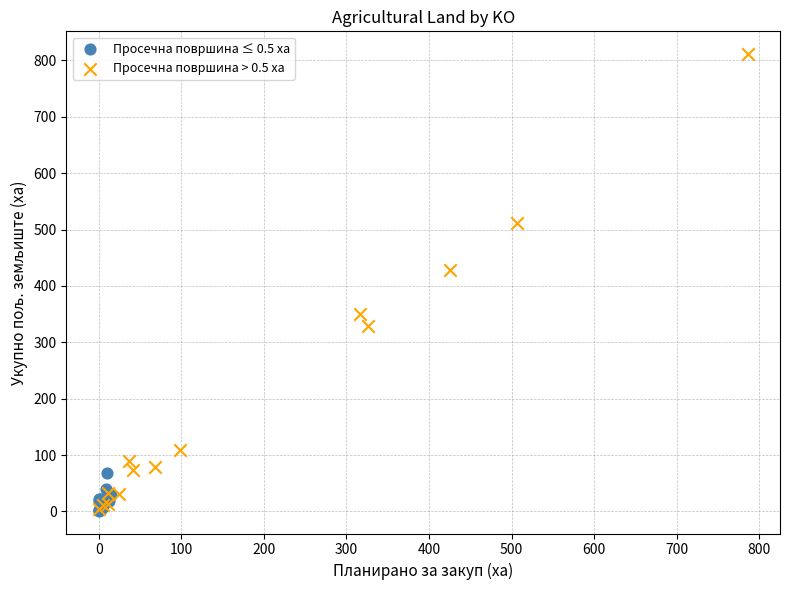

Which series contains the highest Y value?

Просечна површина > 0.5 ха